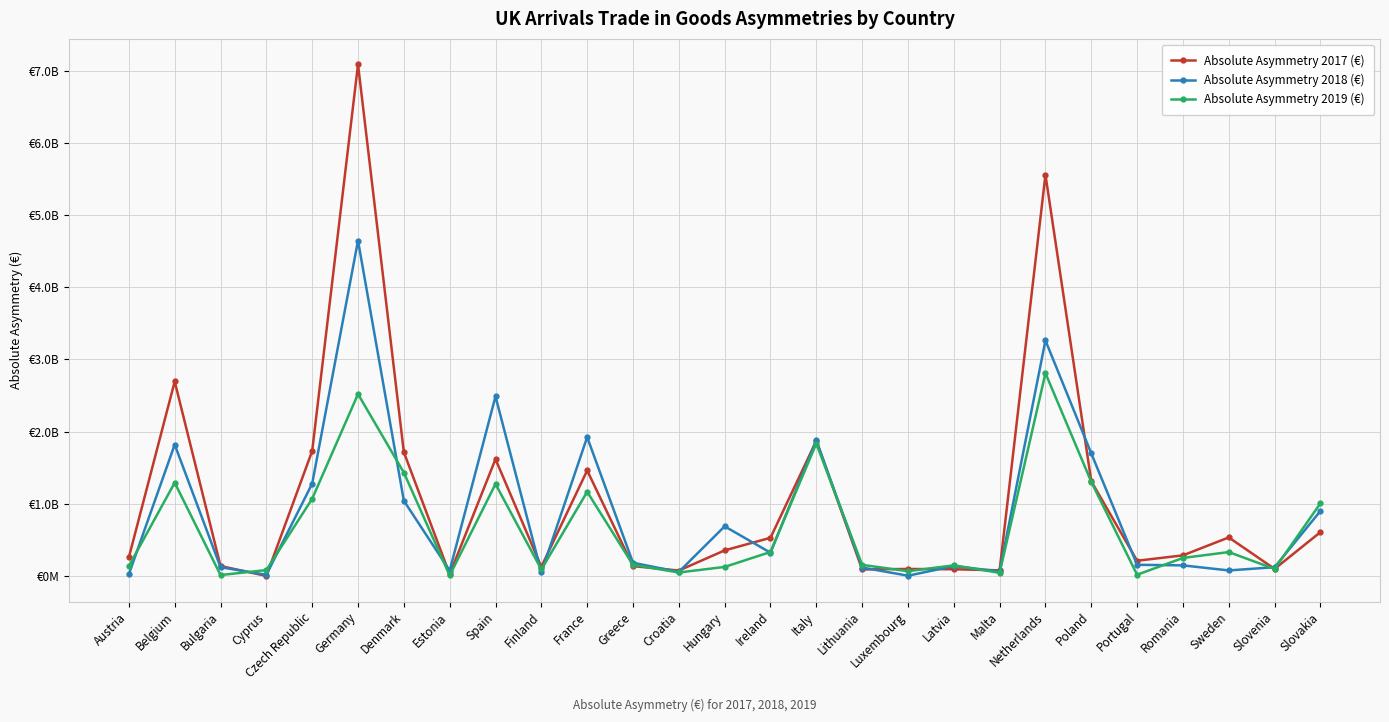

Rank the categories by Absolute Asymmetry 2019 (€) value from lowest to highest.

Estonia, Bulgaria, Portugal, Malta, Croatia, Luxembourg, Cyprus, Finland, Slovenia, Hungary, Austria, Latvia, Greece, Lithuania, Romania, Sweden, Ireland, Slovakia, Czech Republic, France, Spain, Belgium, Poland, Denmark, Italy, Germany, Netherlands